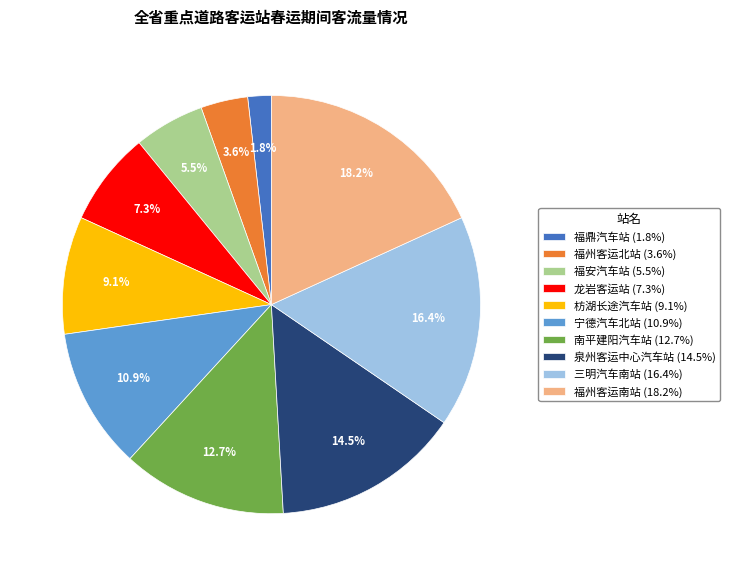

To the nearest percent, what is the difference between the largest and smallest slice percentages?

16%